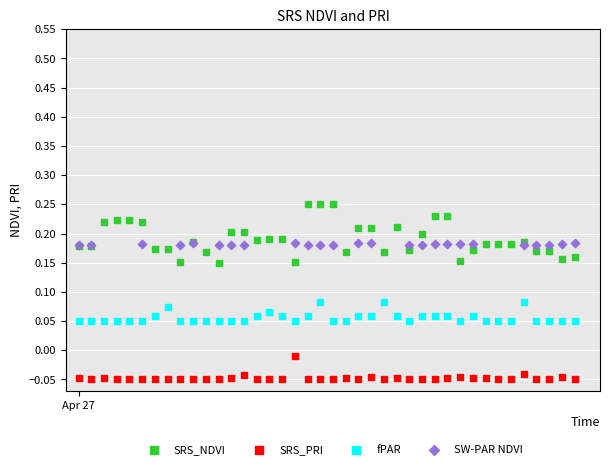

Which series contains the highest Y value?

SRS_NDVI